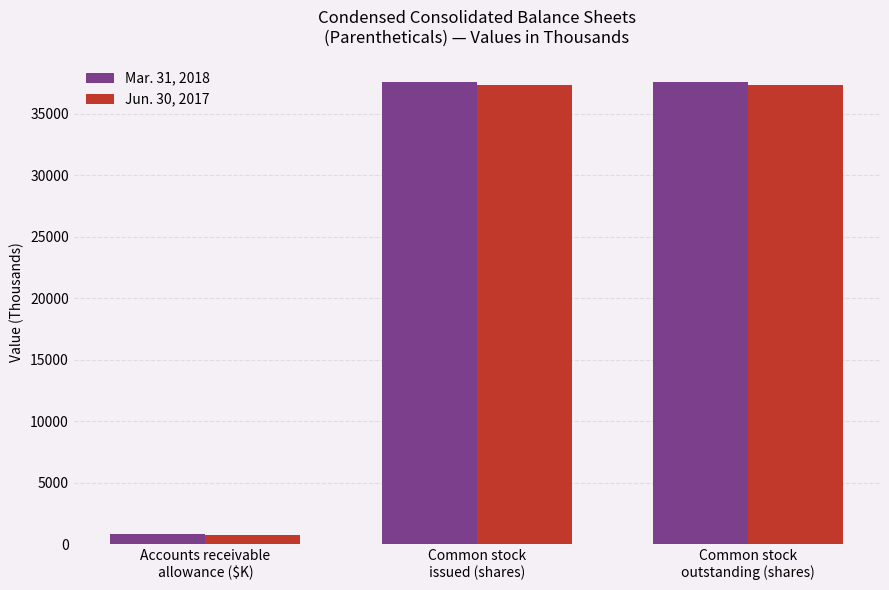

Is it true that Jun. 30, 2017 equals 61982.4 at Common stock
outstanding (shares)?

False